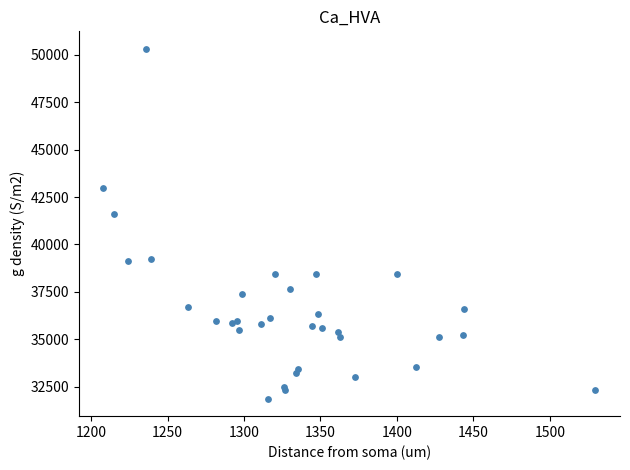

What Y value in the scatter plot is closest to 41091?

41625.5